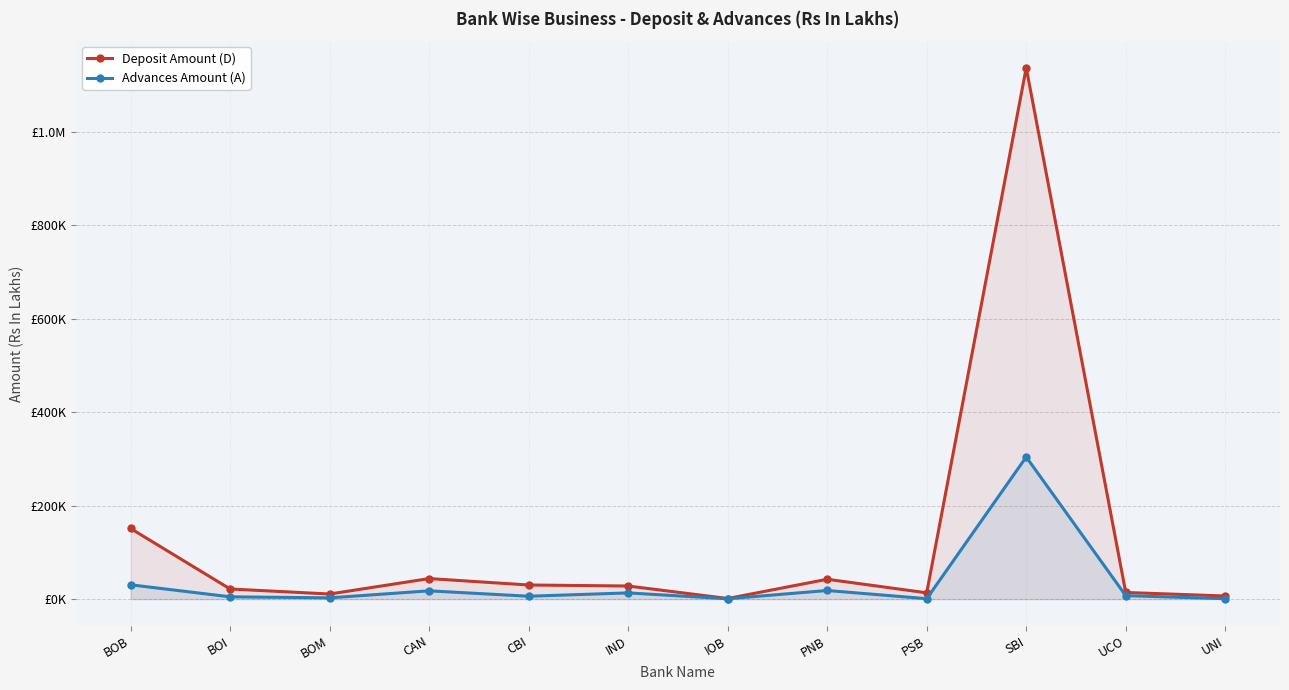

How many data points in Deposit Amount (D) are above 27962?

6